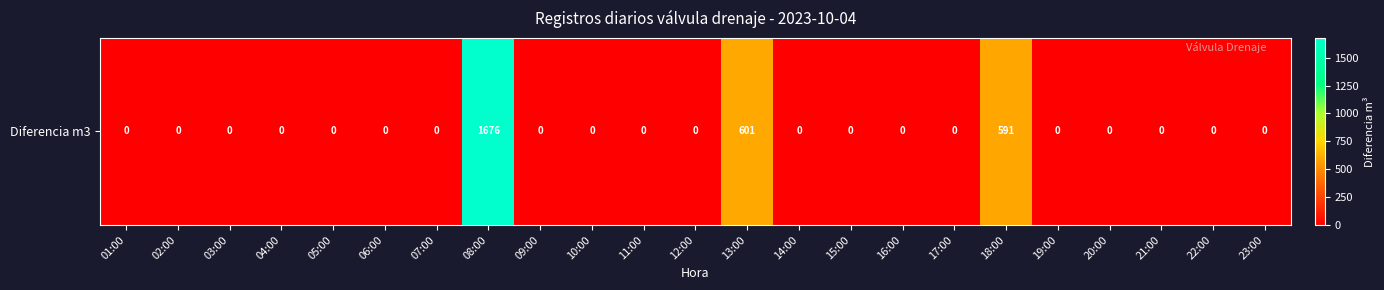

Reading left to right, transcribe all the data shown in this chart.

01:00=0	02:00=0	03:00=0	04:00=0	05:00=0	06:00=0	07:00=0	08:00=1676	09:00=0	10:00=0	11:00=0	12:00=0	13:00=601	14:00=0	15:00=0	16:00=0	17:00=0	18:00=591	19:00=0	20:00=0	21:00=0	22:00=0	23:00=0